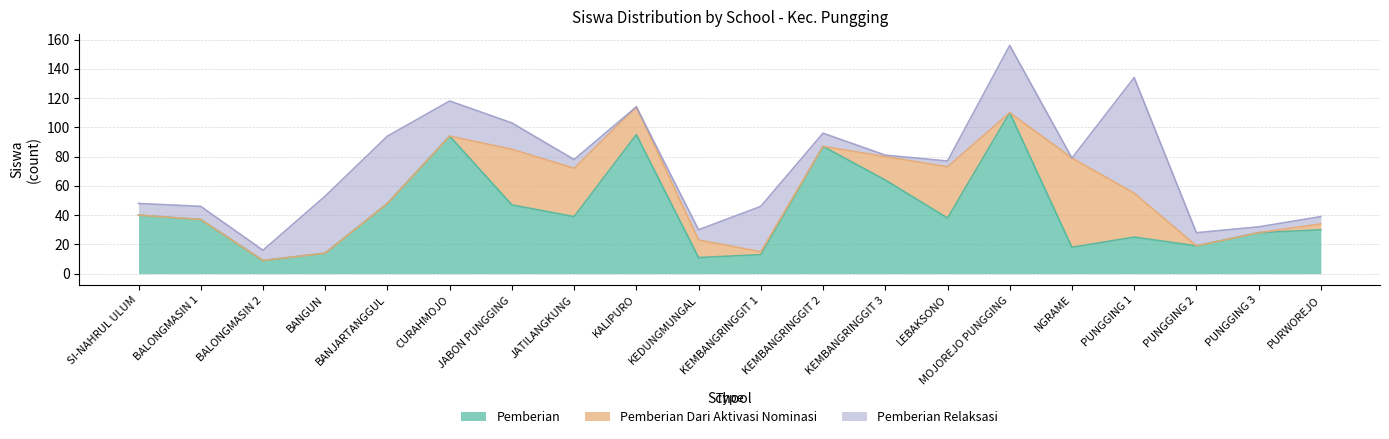

At which category does Pemberian Dari Aktivasi Nominasi reach its first local peak?

SDN JABON PUNGGING